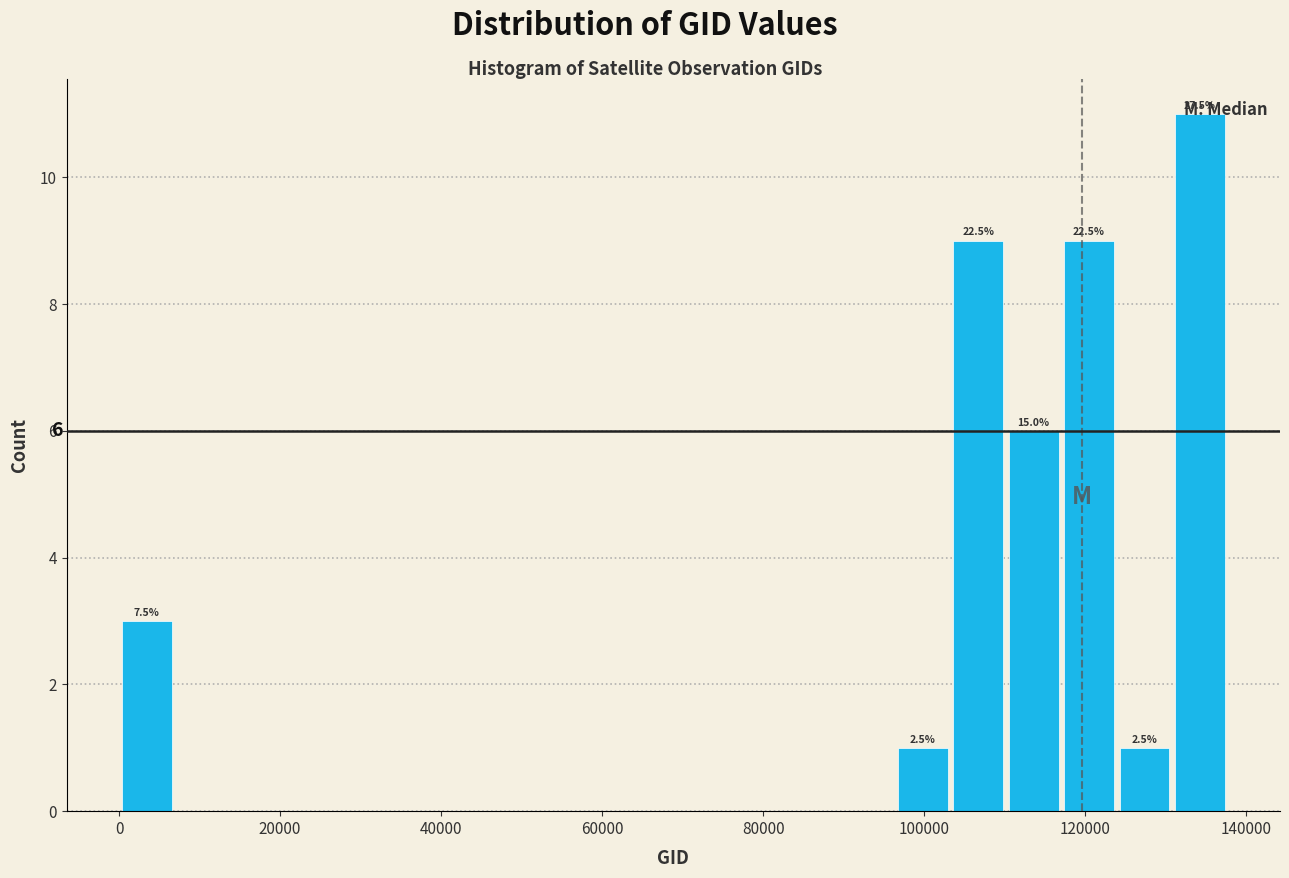

Around what value on the x-axis is the tallest bar? Give the approximate position of its centre, as read against the axis.

134000